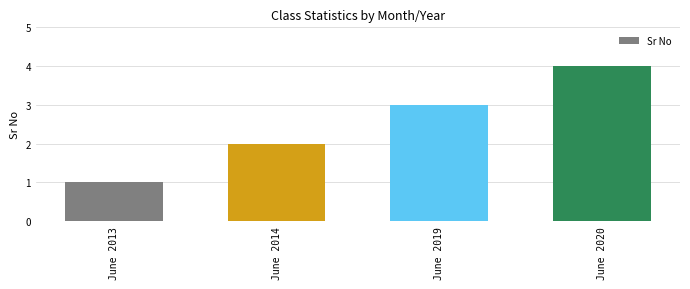

Is it true that the value at June 2014 is 1?

False